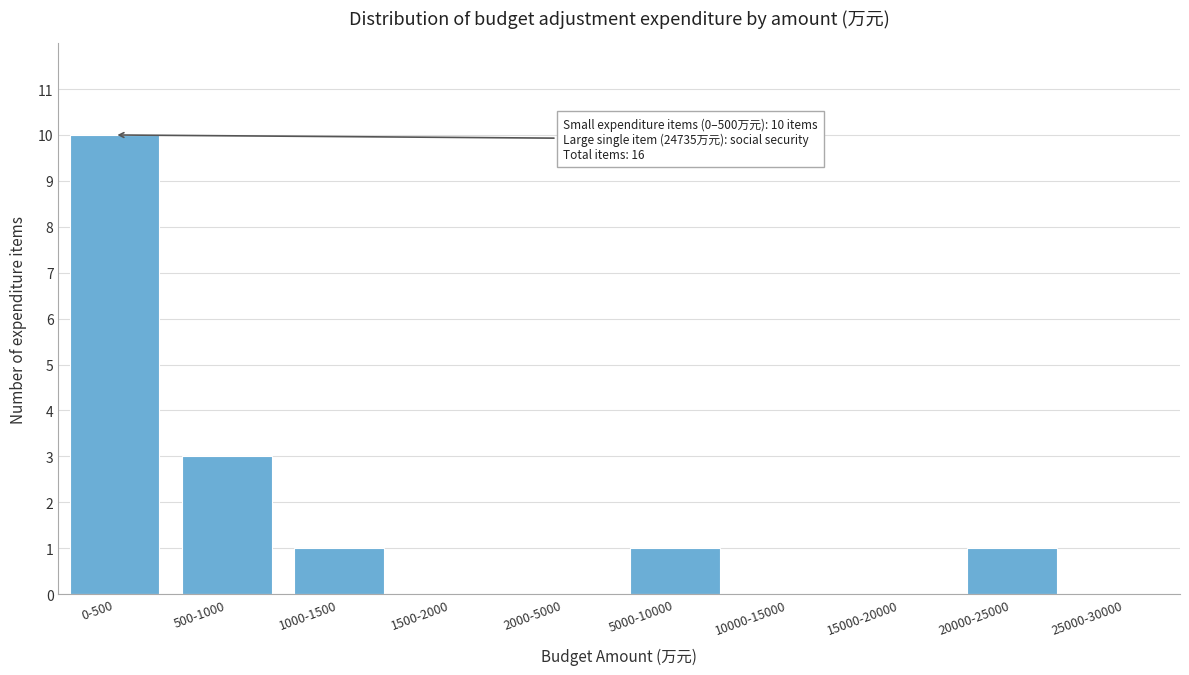

Reading left to right, transcribe all the data shown in this chart.

0-500=10	500-1000=3	1000-1500=1	1500-2000=0	2000-5000=0	5000-10000=1	10000-15000=0	15000-20000=0	20000-25000=1	25000-30000=0